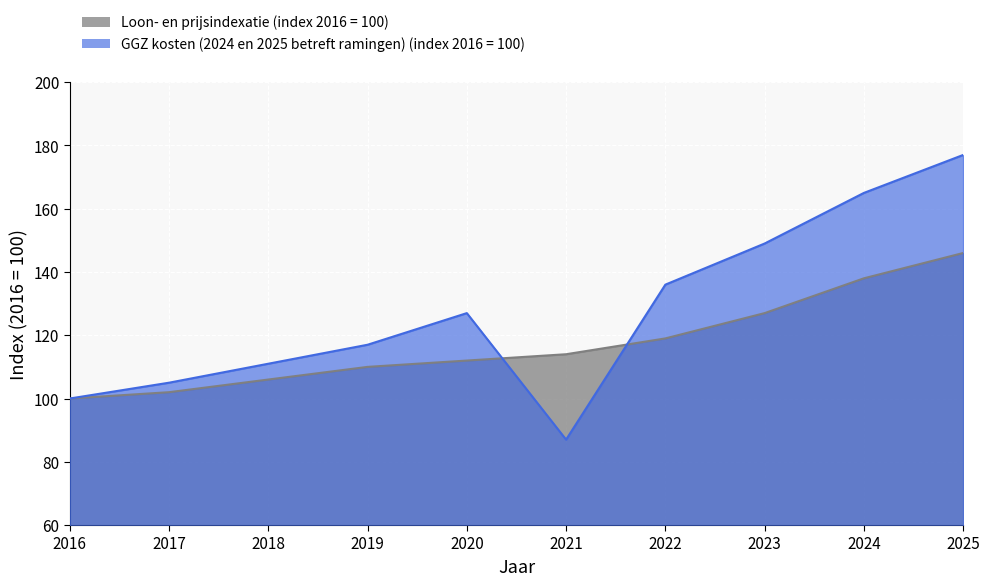

At which category does GGZ kosten reach its first local peak?

2020